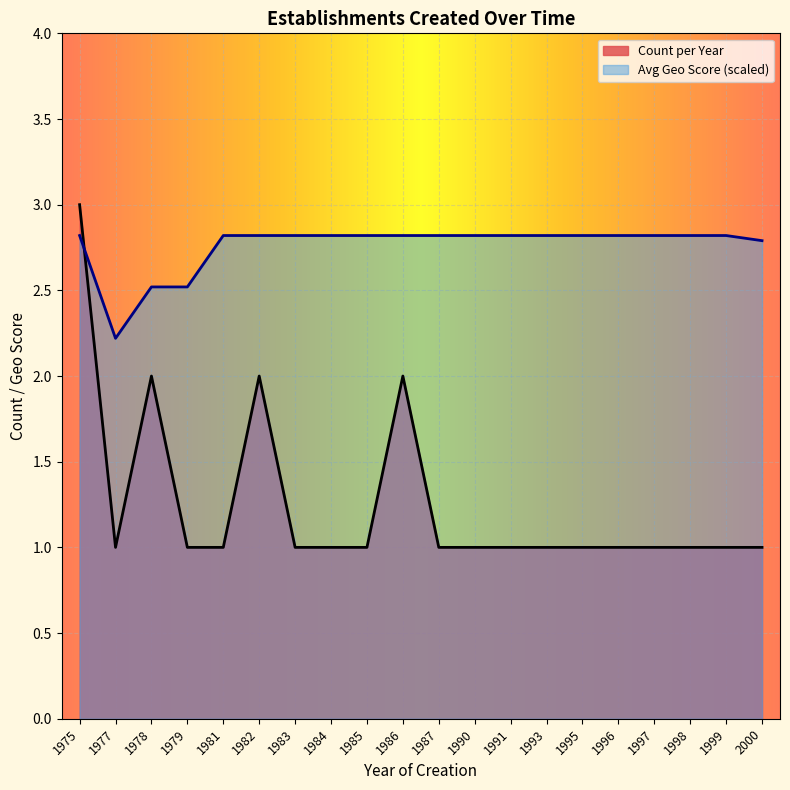

Reading left to right, what are all the values shown in this chart?

1975=3	1977=1	1978=2	1979=1	1981=1	1982=2	1983=1	1984=1	1985=1	1986=2	1987=1	1990=1	1991=1	1993=1	1995=1	1996=1	1997=1	1998=1	1999=1	2000=1